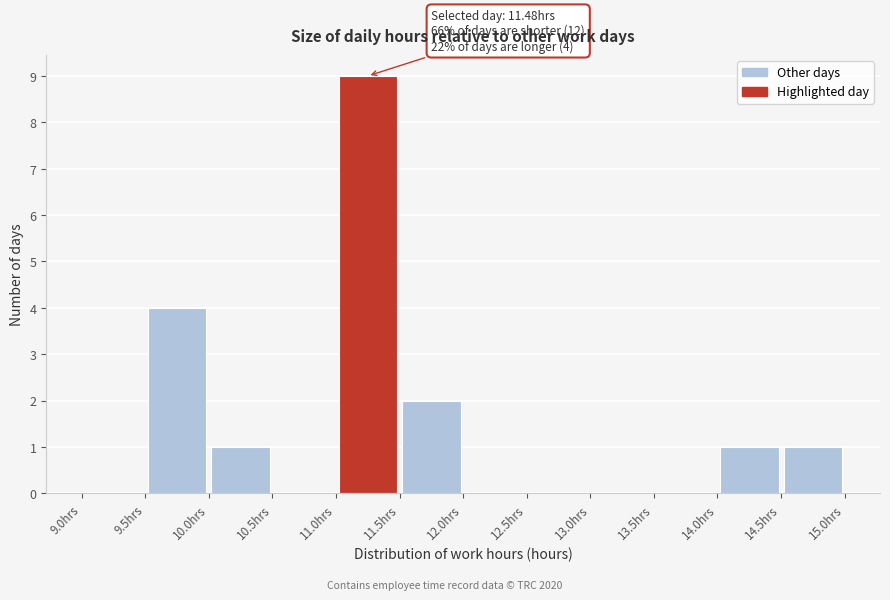

Which range on the x-axis has the tallest bar?

11.0 to 11.5